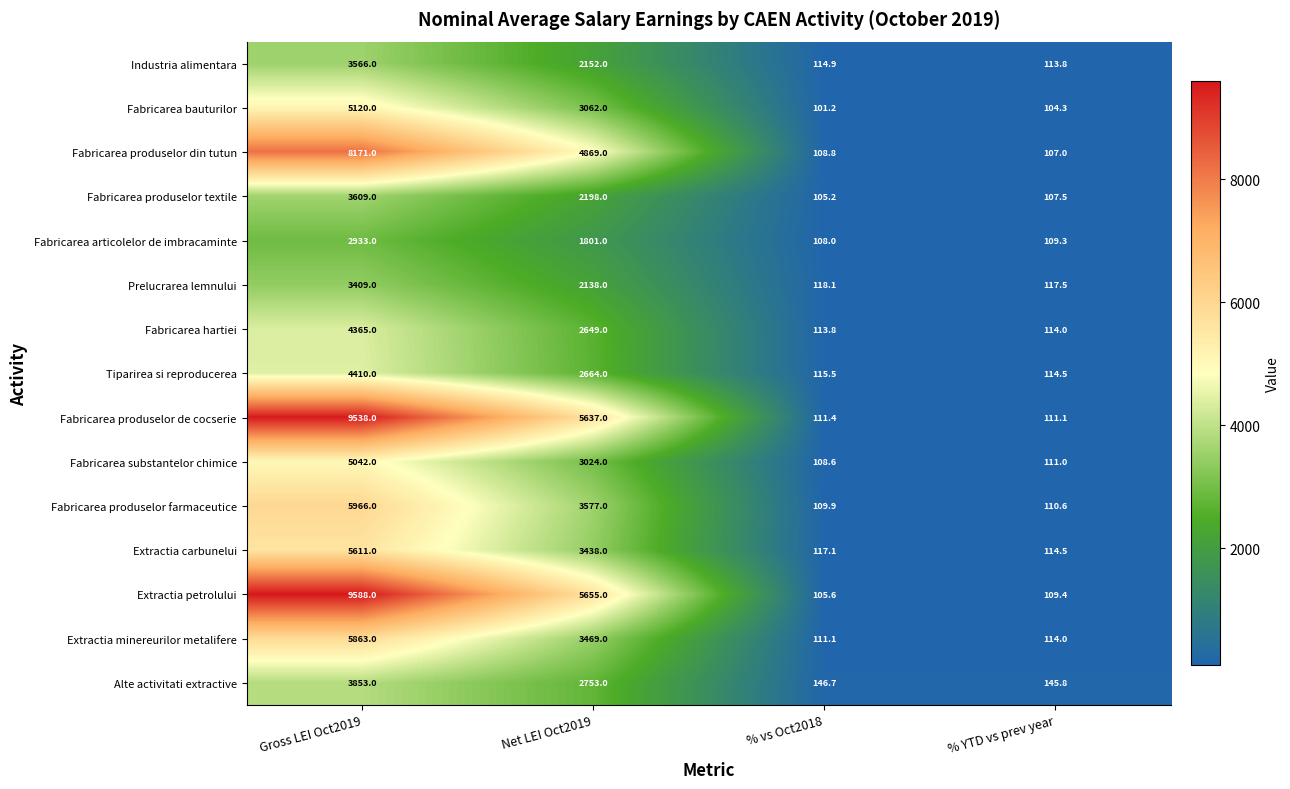

At which category is the sum across all series the highest?

Gross LEI Oct2019